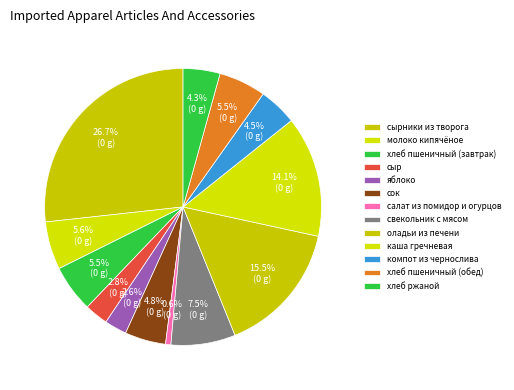

Does хлеб пшеничный (завтрак) account for over 50% of the chart?

No